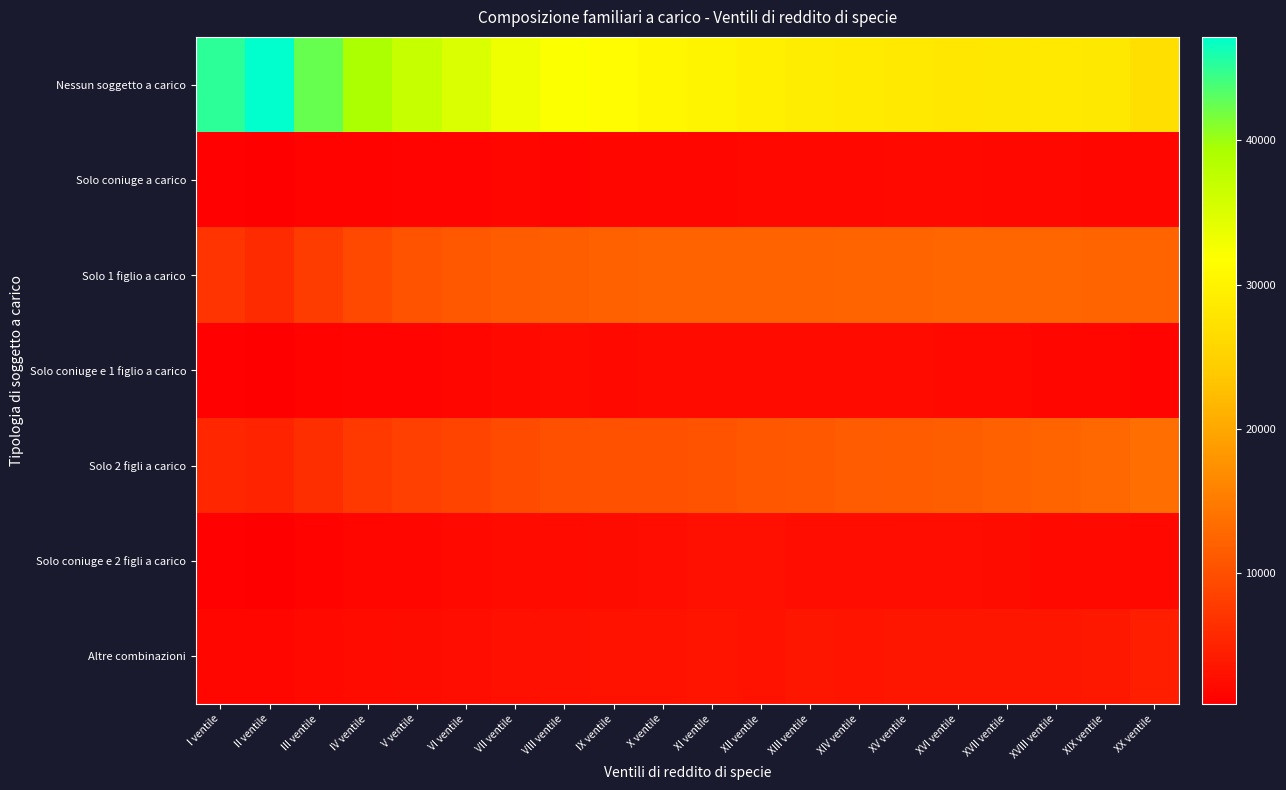

Which series has the largest range (max minus min)?

Nessun soggetto a carico